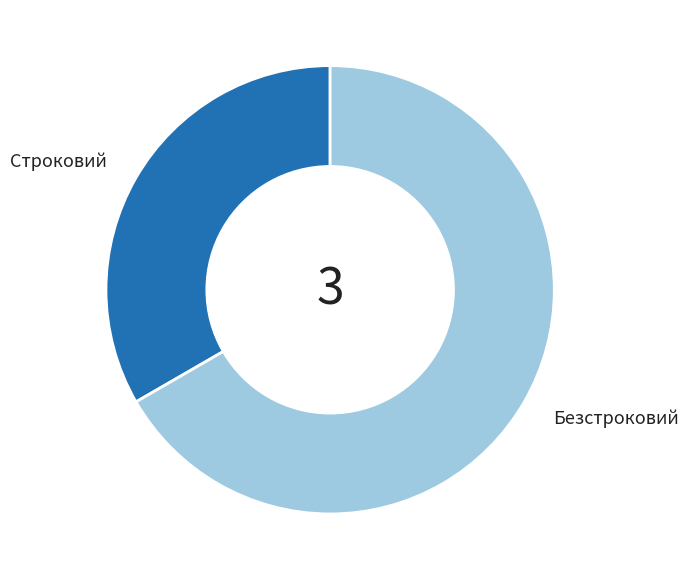

Approximately how many times larger is the value at Строковий compared to Безстроковий?

0.5